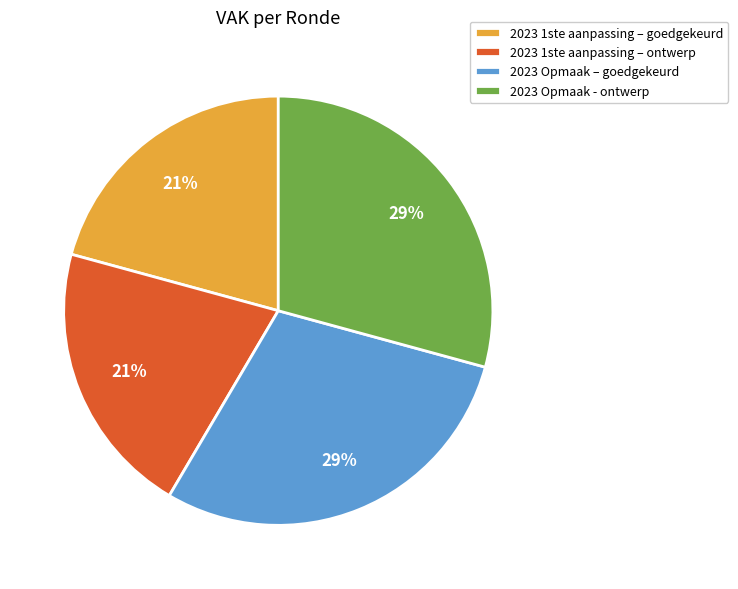

How many segments does this pie chart have?

4